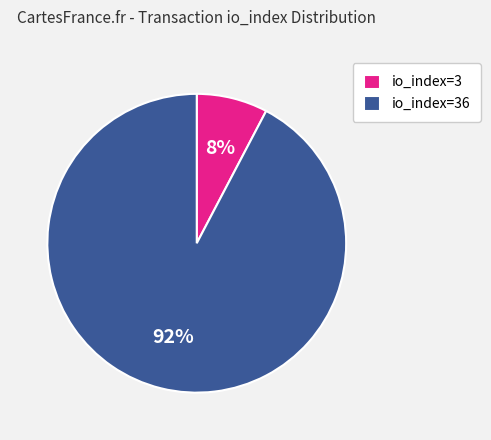

Is there any slice that represents more than half of the pie?

Yes